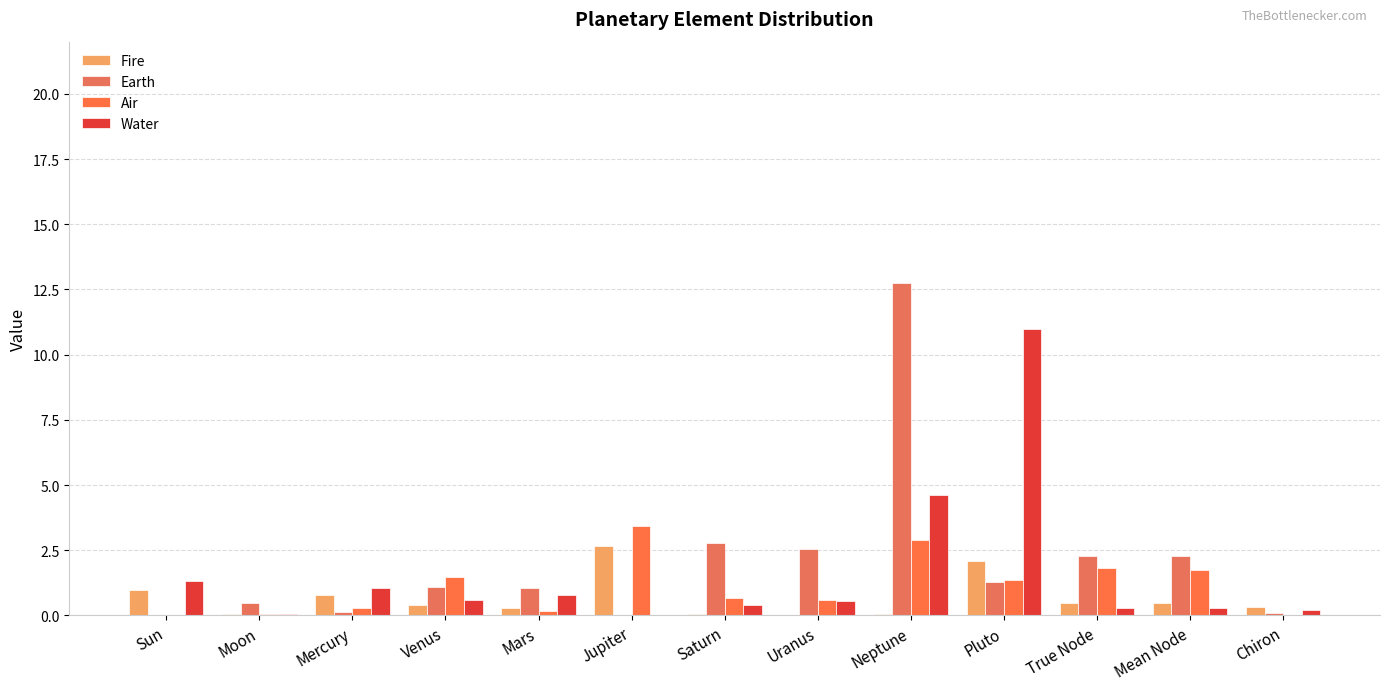

Is it true that Water equals 0.3 at Mean Node?

True